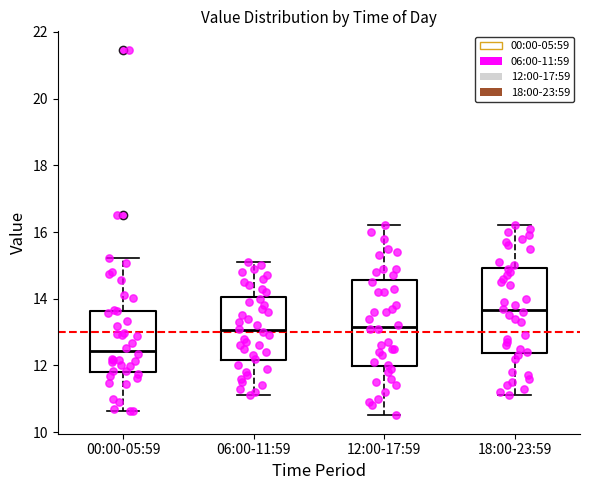

Which box has the highest median line?

18:00-23:59